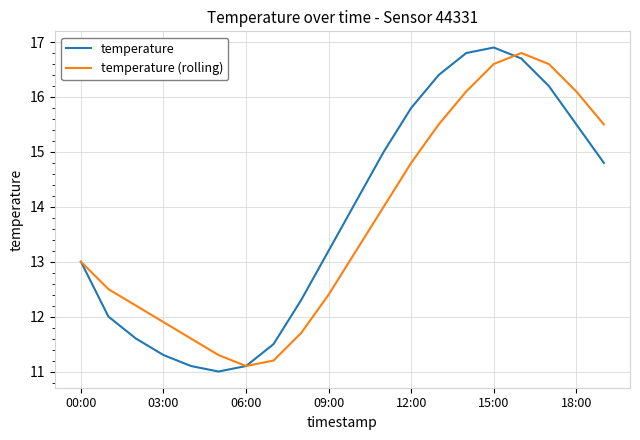

How many lines are shown in the chart?

2